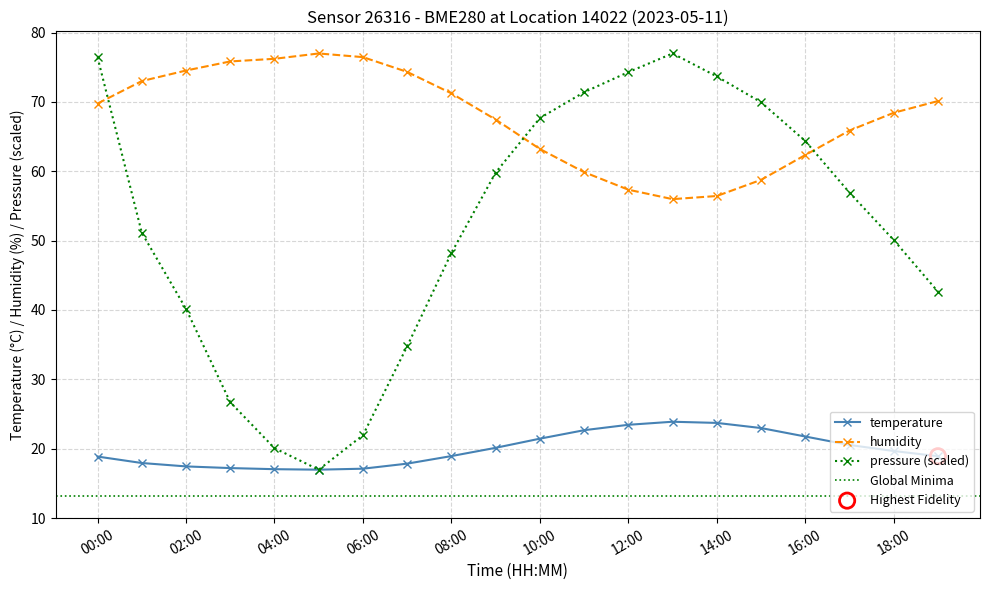

Which series has the widest spread of Y values?

pressure_norm